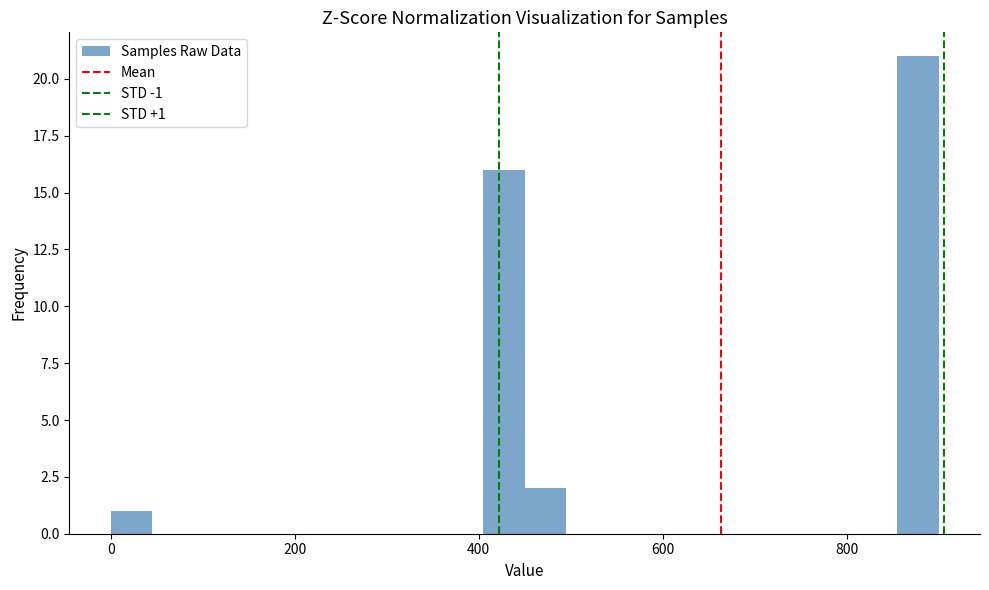

Around what value on the x-axis is the tallest bar? Give the approximate position of its centre, as read against the axis.

880